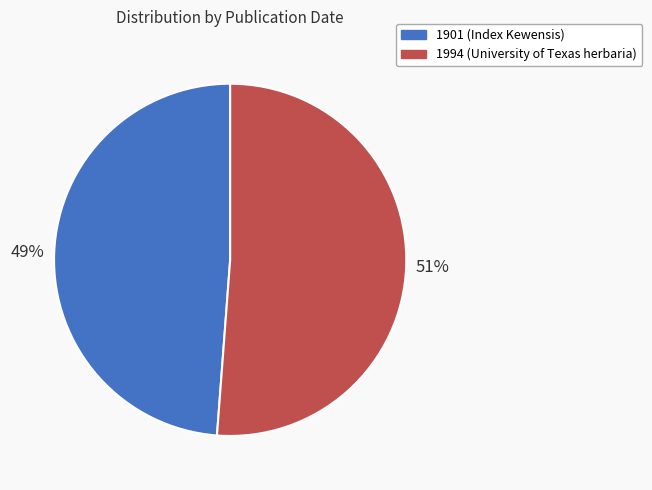

How many slices are in this pie chart?

2